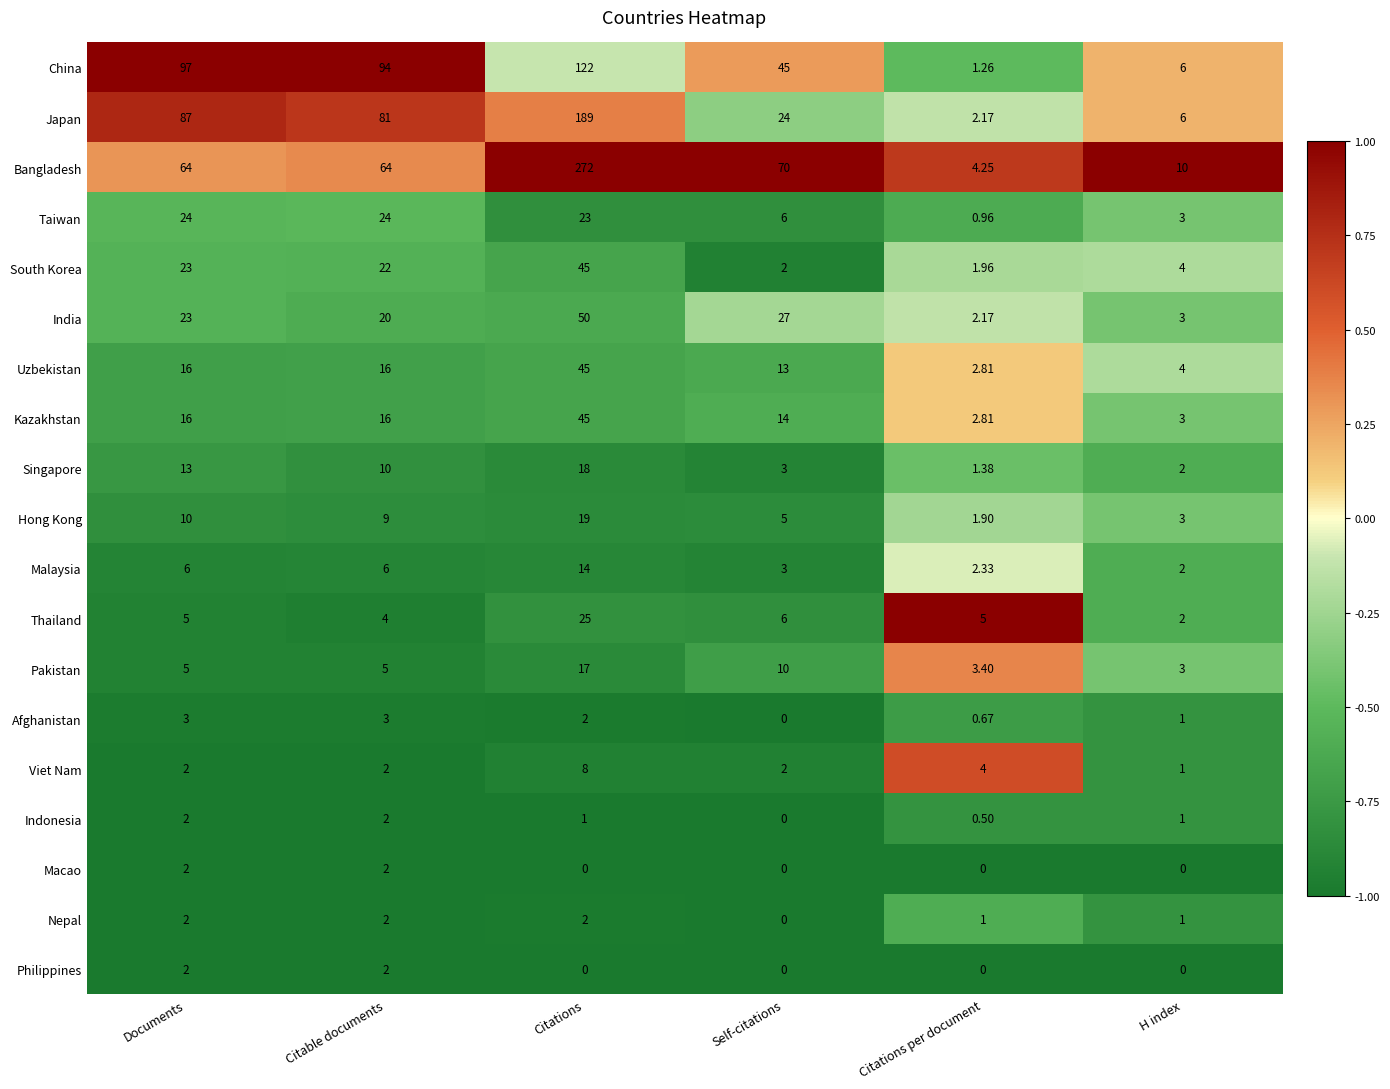

At which label does Thailand reach its peak?

Citations